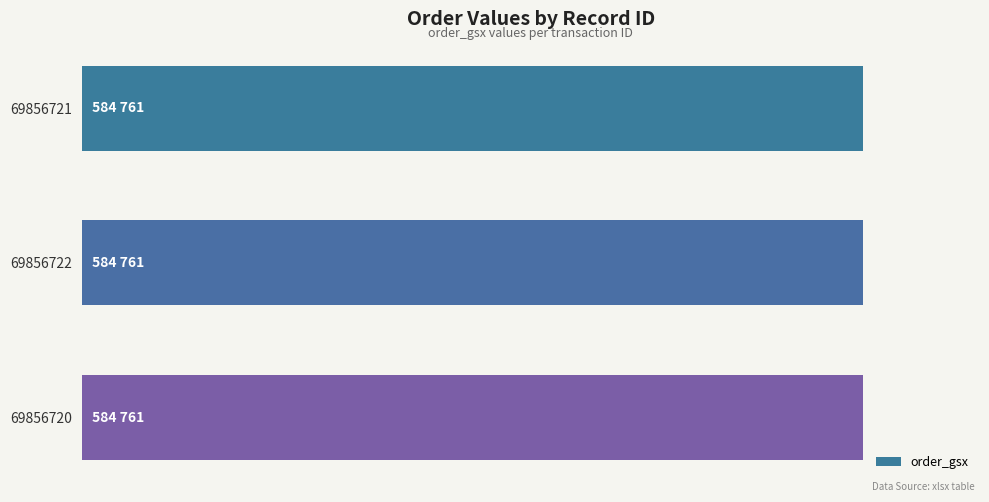

How many data points does each series have?

3